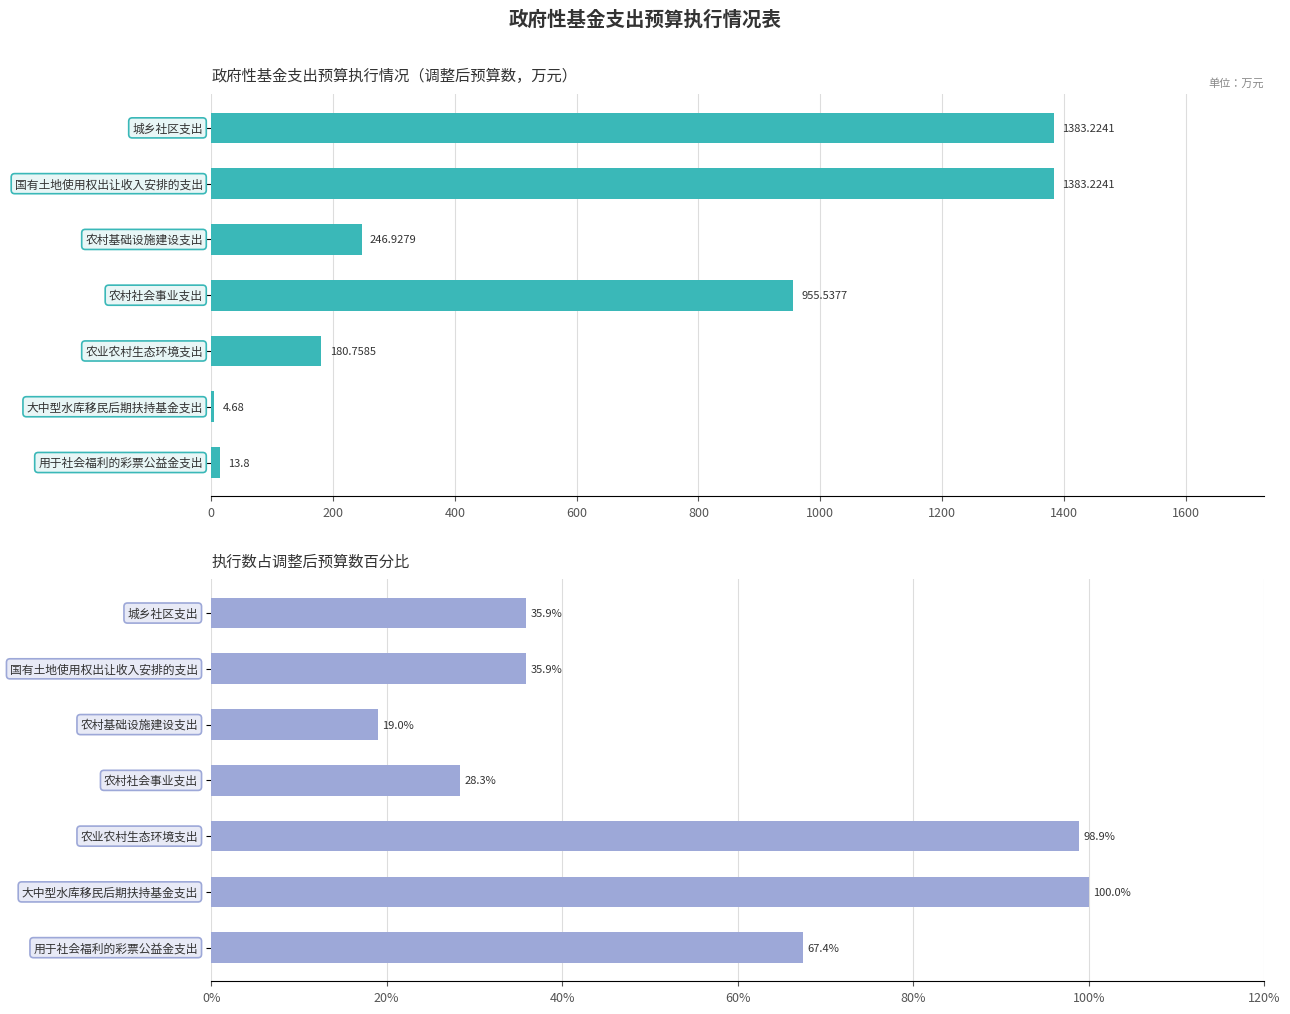

What is the sum of all 调整后预算数 values?

4168.2